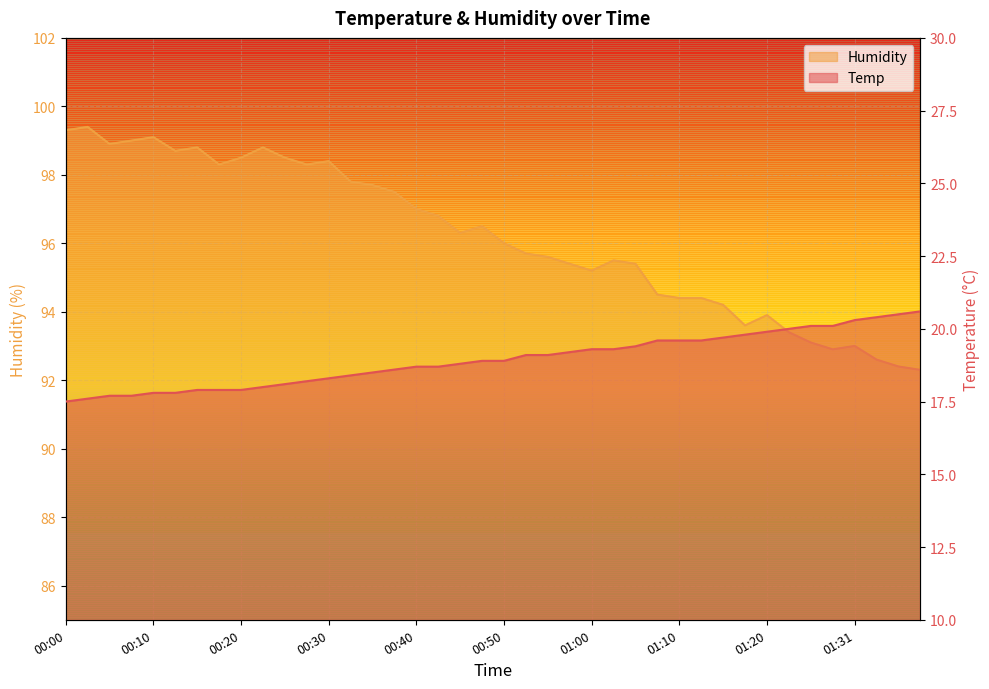

What is the greatest value displayed?

99.4